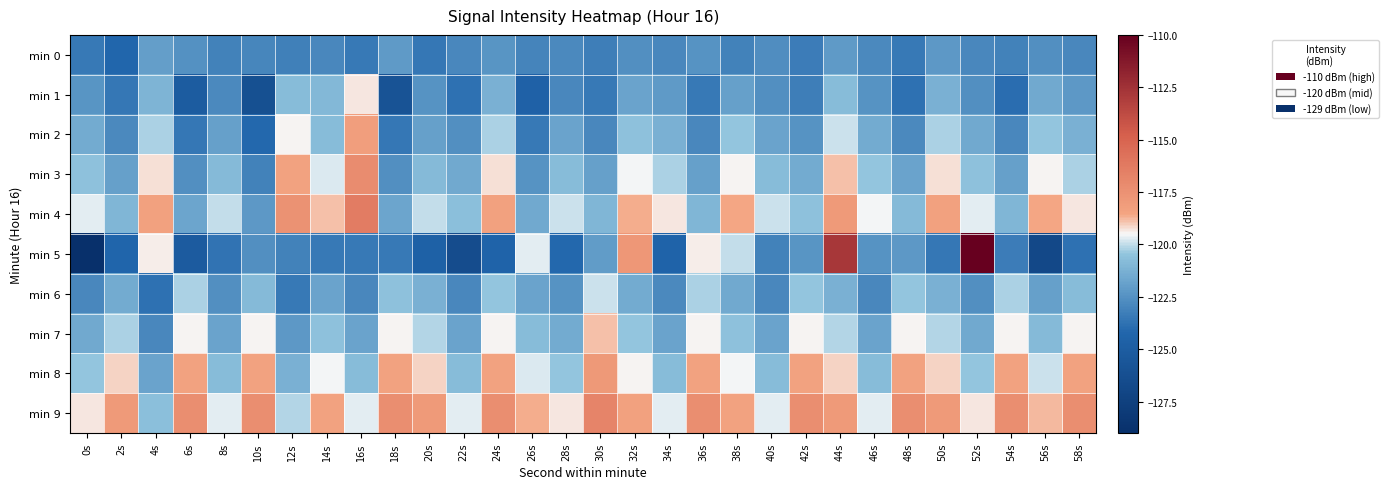

At which category is the sum across all series the highest?

44s